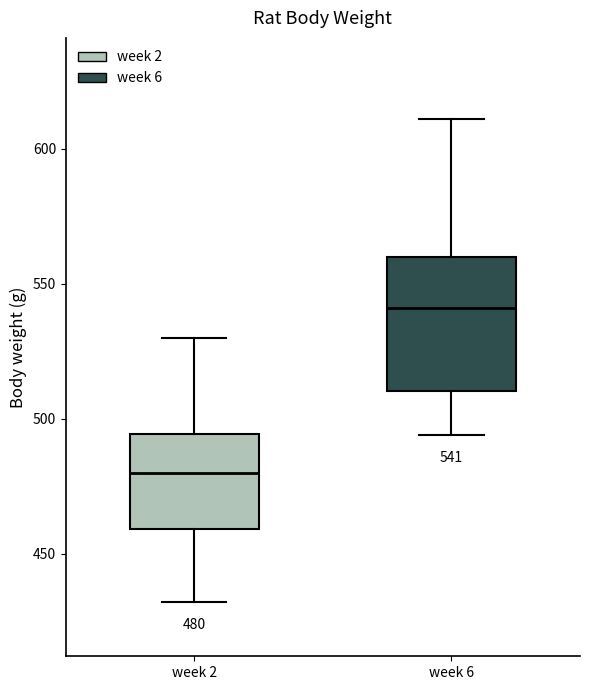

Which box's median line is the highest?

week 6